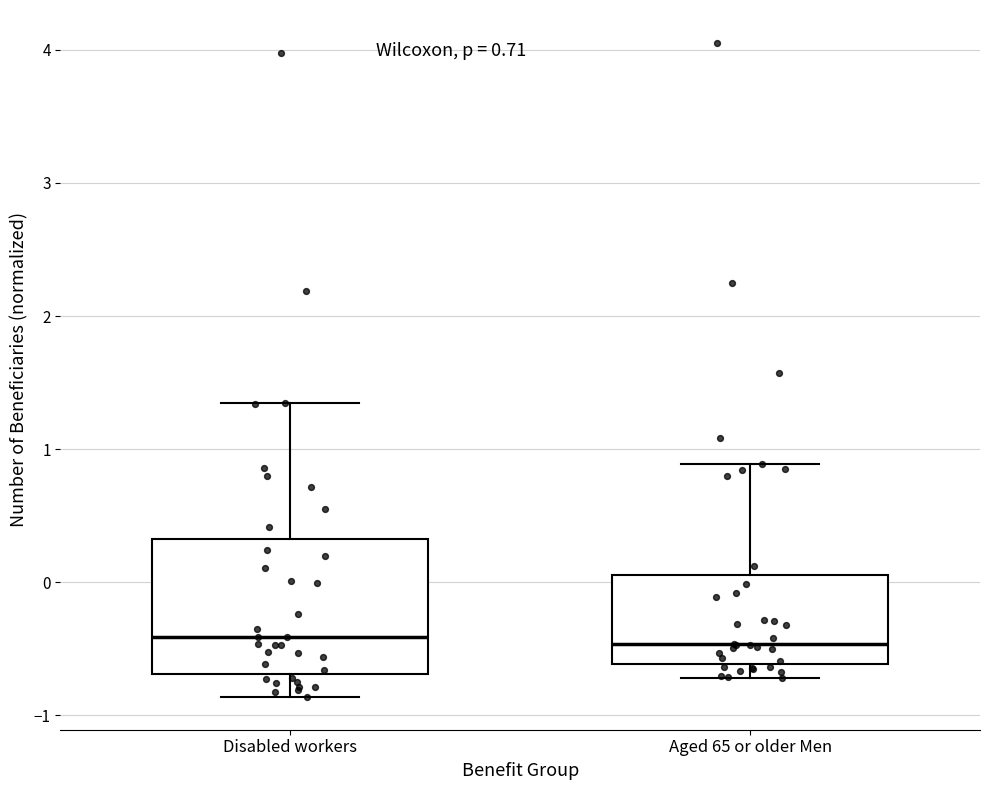

Which box is the tallest, from its lower edge to its upper edge?

Disabled workers